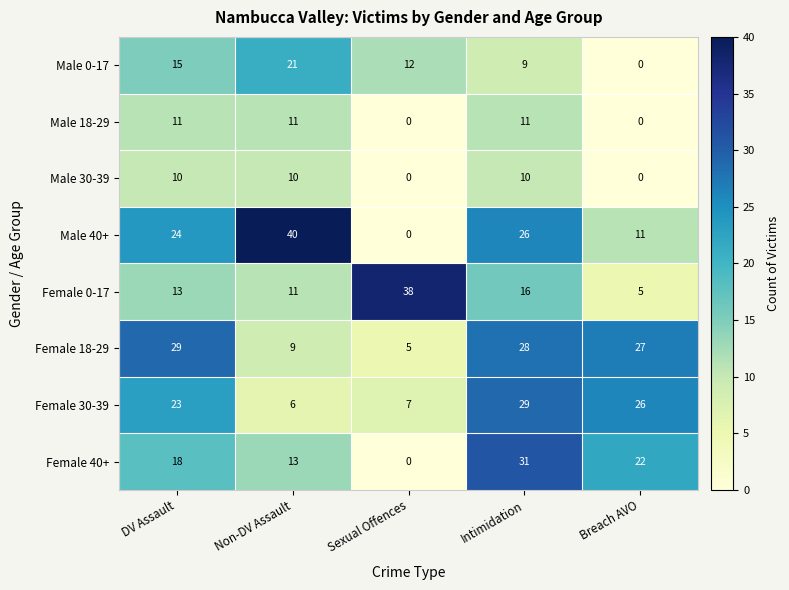

At DV Assault, list the series in order from smallest to largest.

Male 30-39, Male 18-29, Female 0-17, Male 0-17, Female 40+, Female 30-39, Male 40+, Female 18-29